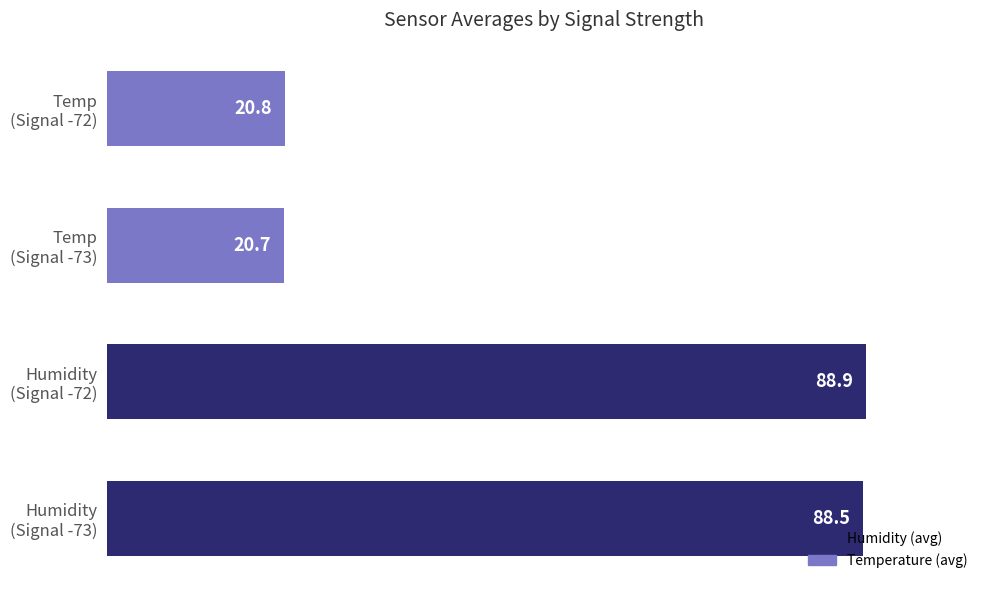

Which label corresponds to the smallest value in the chart?

Temp
(Signal -73)